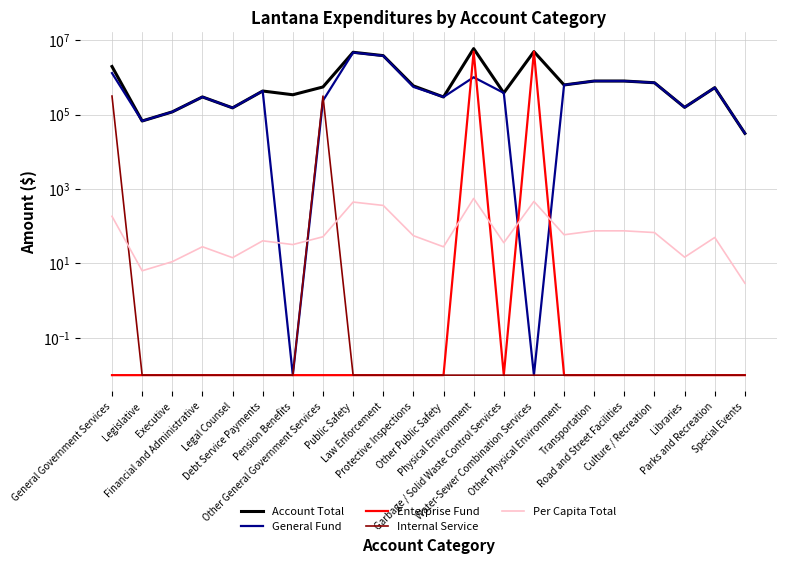

How many times do Enterprise Fund and Per Capita Total cross each other?

4